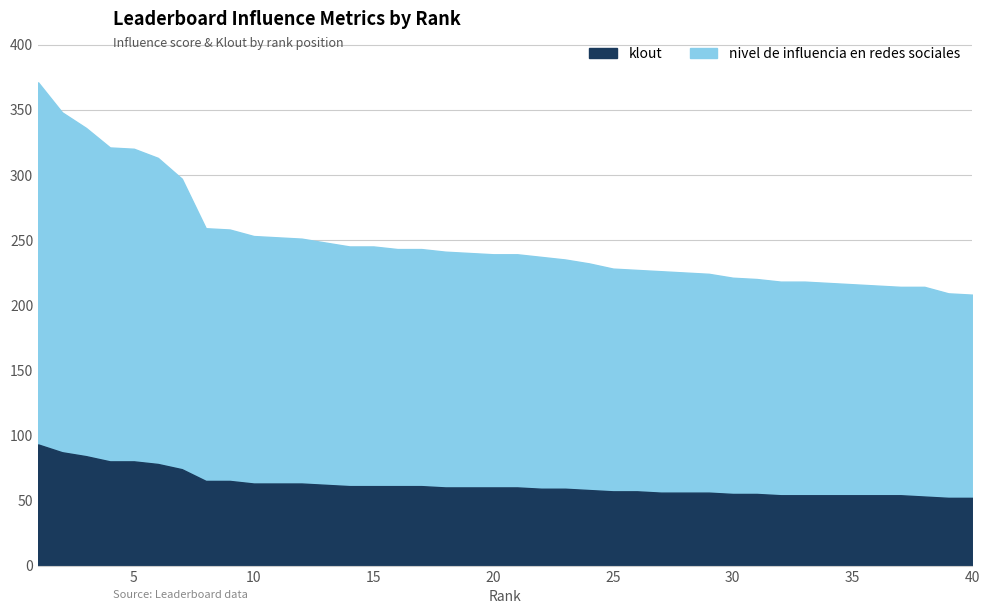

Where is klout nearest to the value 72?

7